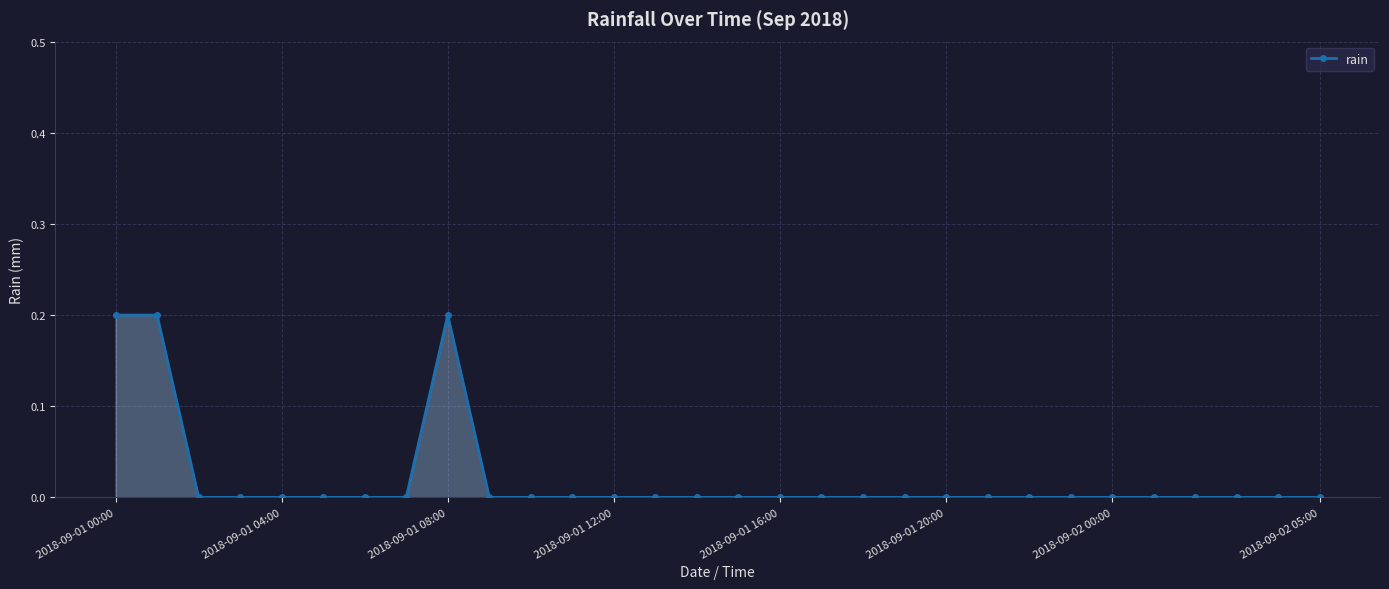

What is the sum of all values?

0.6